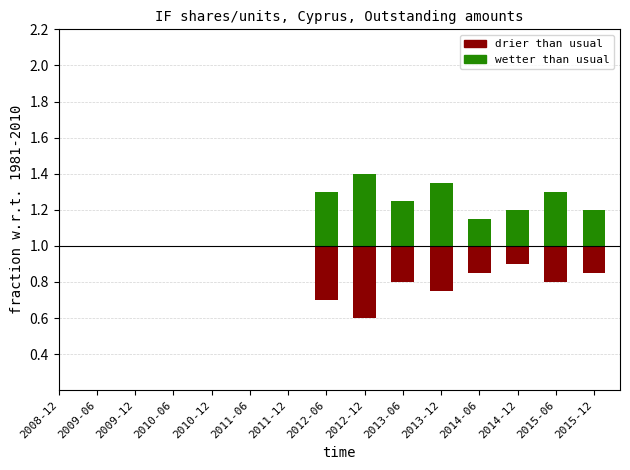

Where is wetter than usual nearest to the value 0?

2008-12